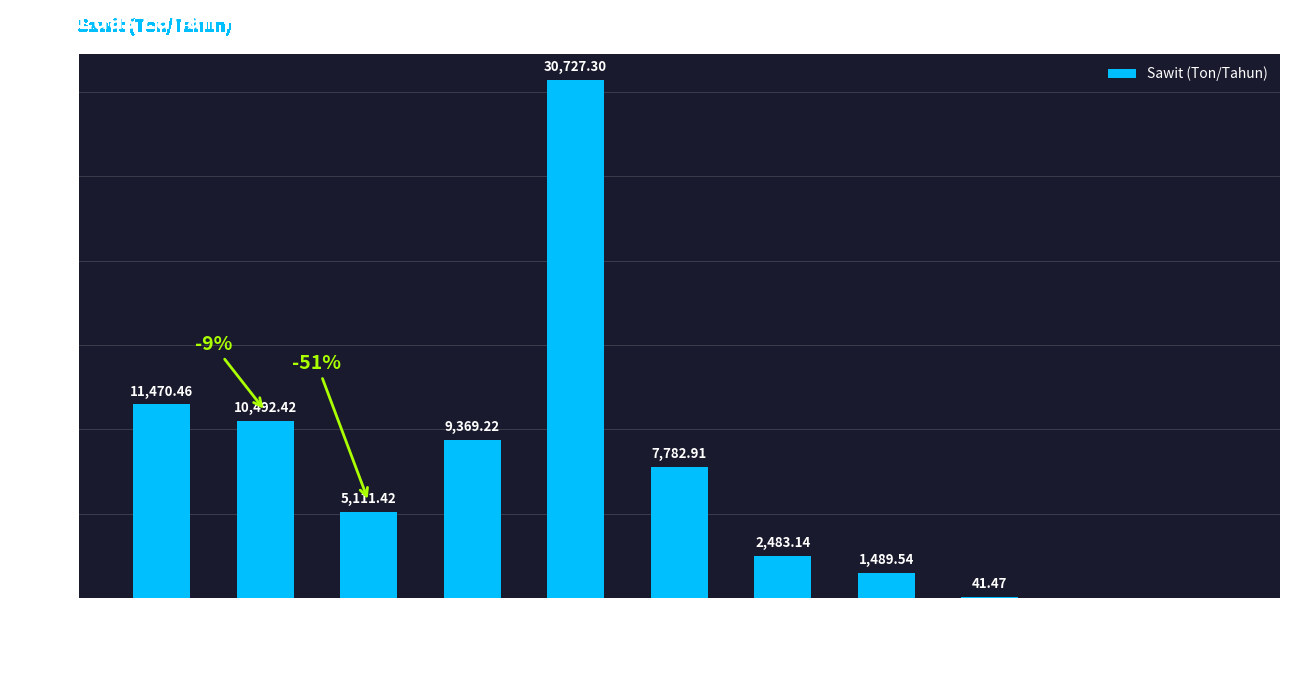

Which has a higher value, PULAU BANYAK BARAT or SINGKIL UTARA?

SINGKIL UTARA